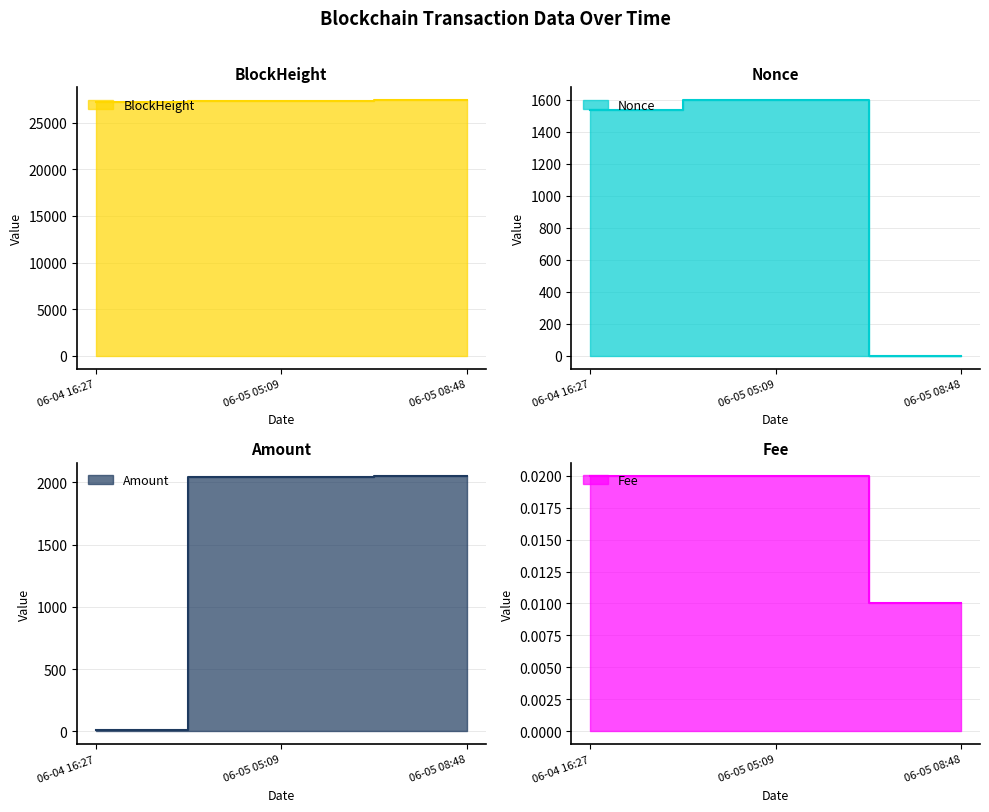

What is the difference between the Amount values at 06-05 08:48 and 06-05 05:09?

9.0